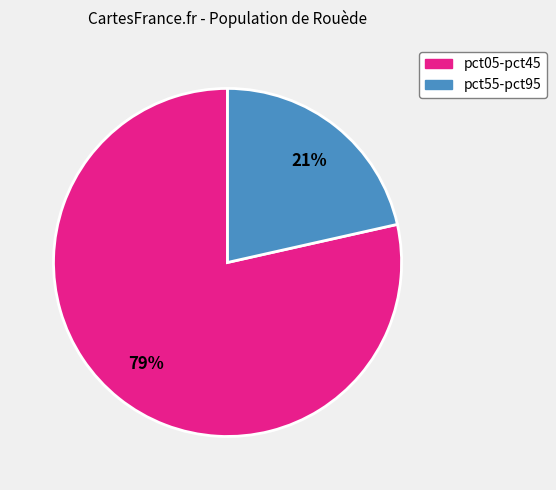

Does any single category account for the majority?

Yes